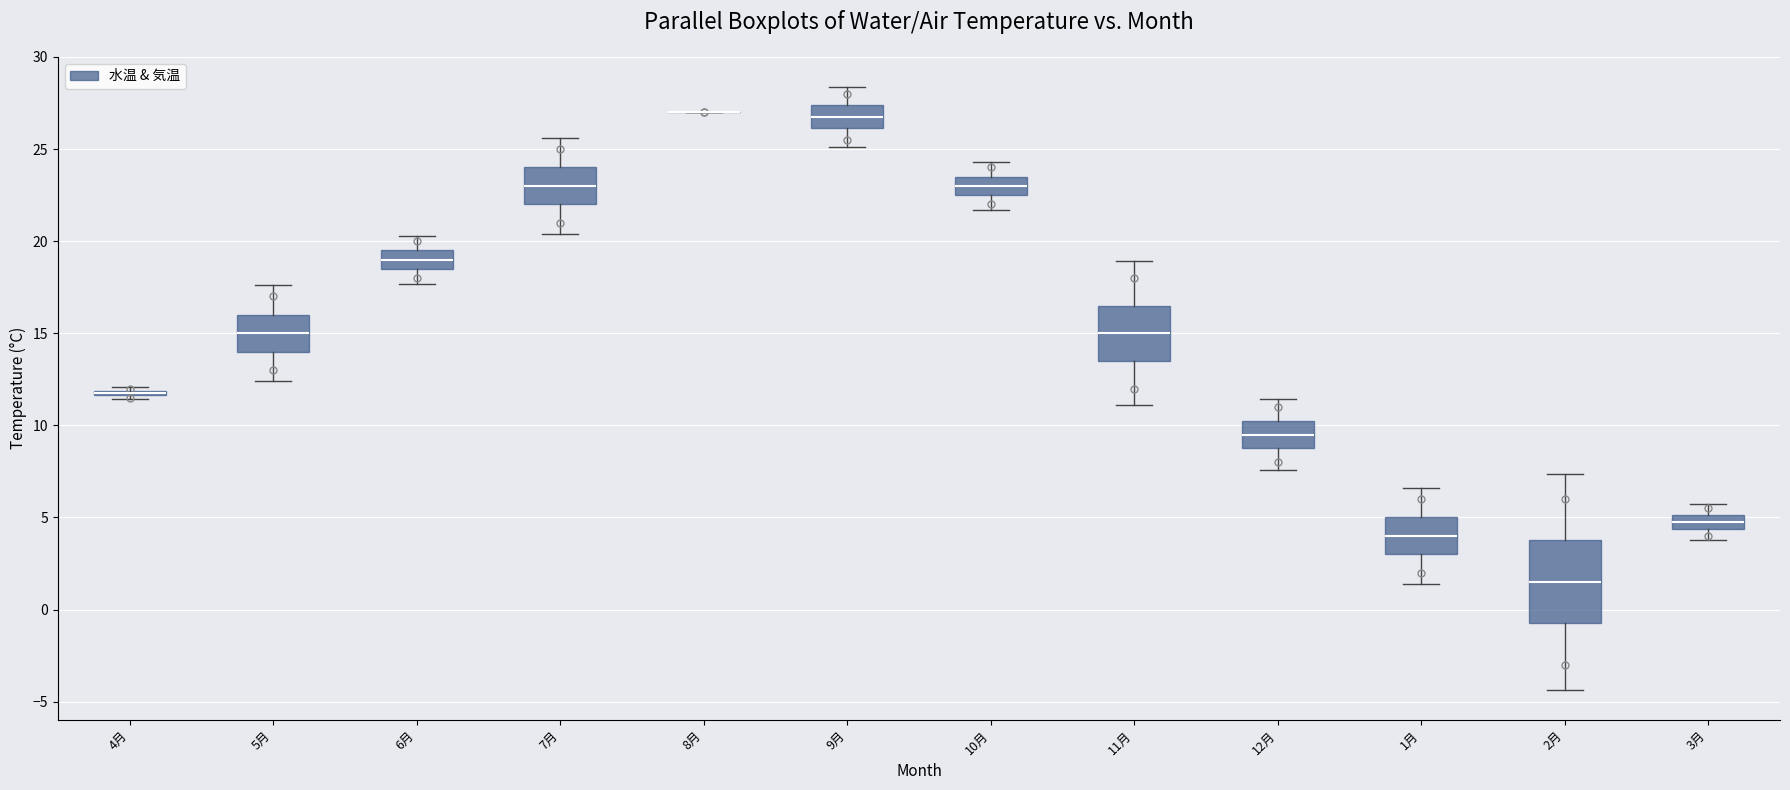

Where does the median line of the box for 9月 sit on the y-axis? The values are not printed on the chart, so give them approximately, as read against the axis.

27.0